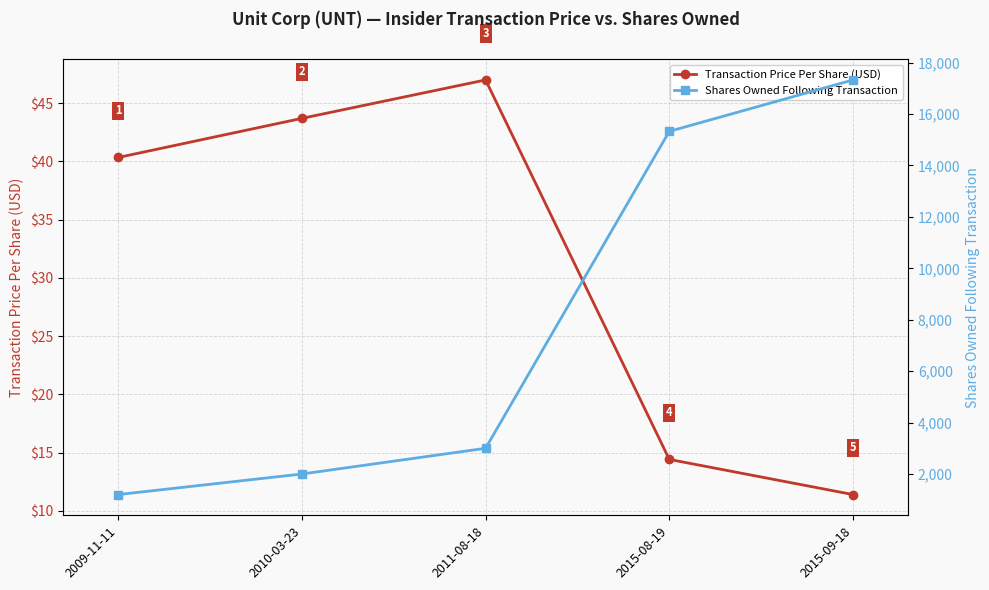

True or false: Transaction Price Per Share (USD) has more than 0 interior local peaks.

True